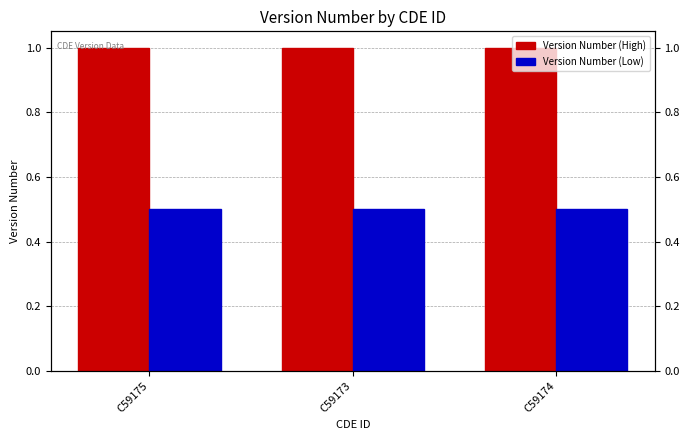

The Version Number (Low) series shows 0.8 at C59175. True or false?

False